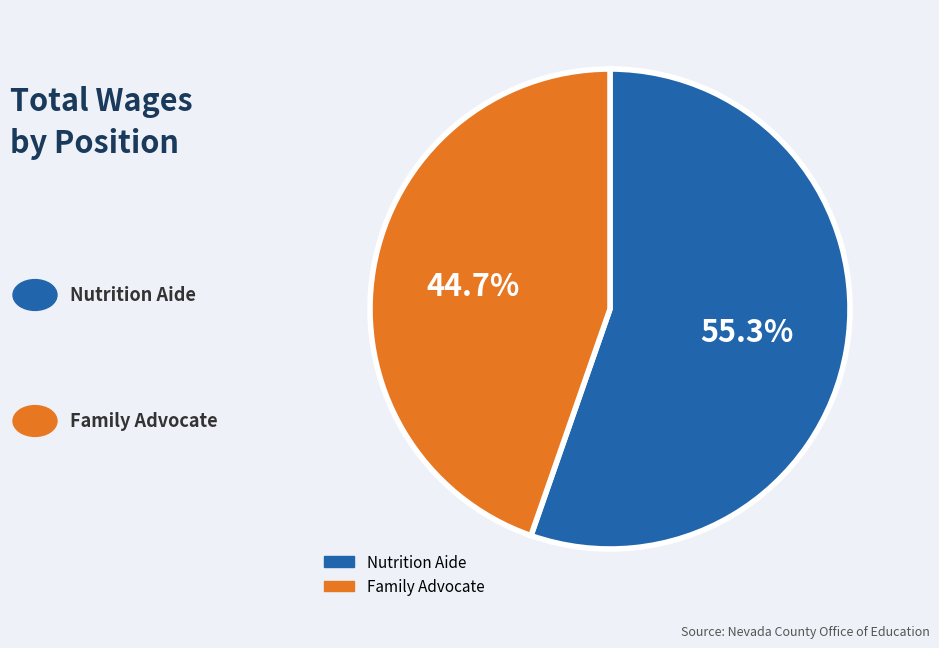

Does Nutrition Aide account for over 50% of the chart?

Yes